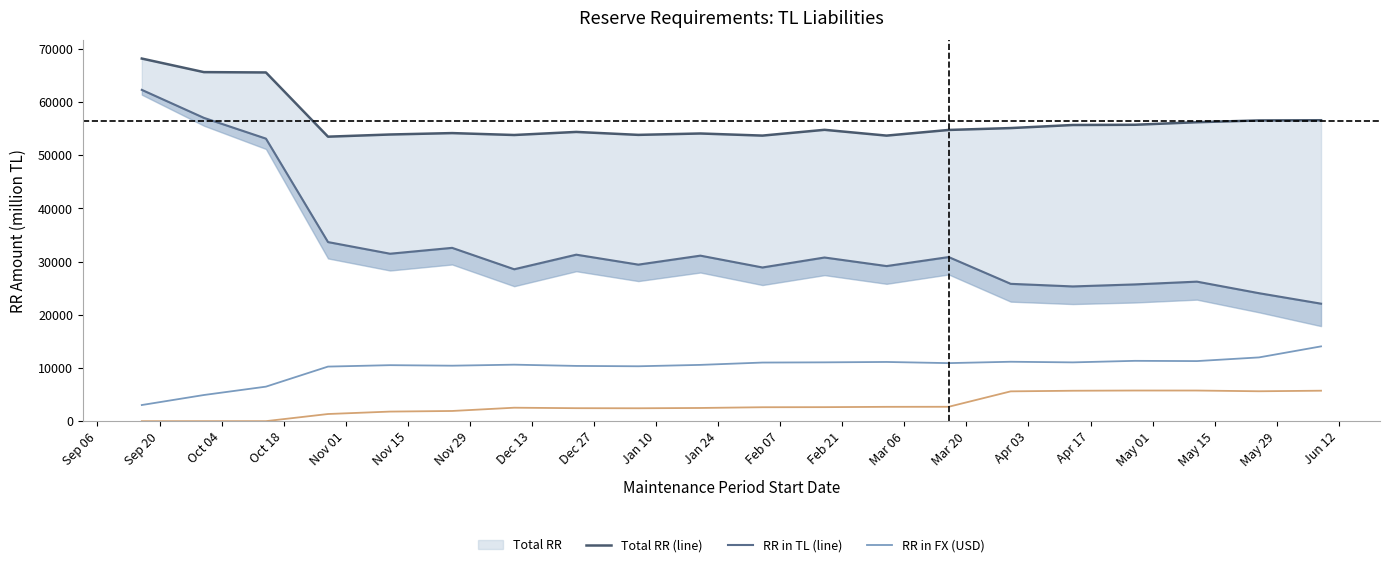

What is the value of the RR in Standard Gold point at the 9th from the left?

2421.0